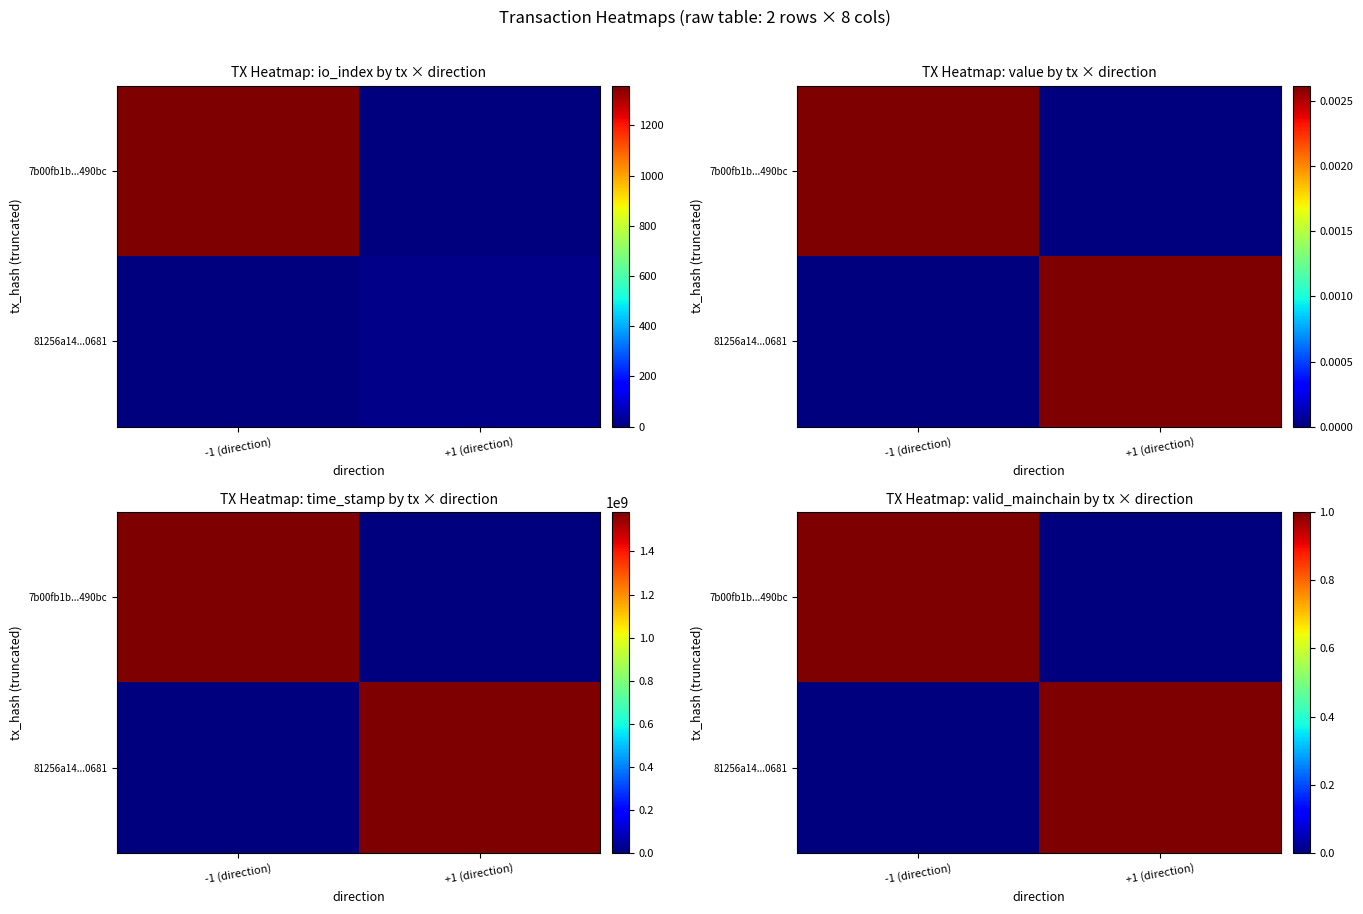

True or false: 7b00fb1b...490bc has a value of 1 at -1 (direction).

True